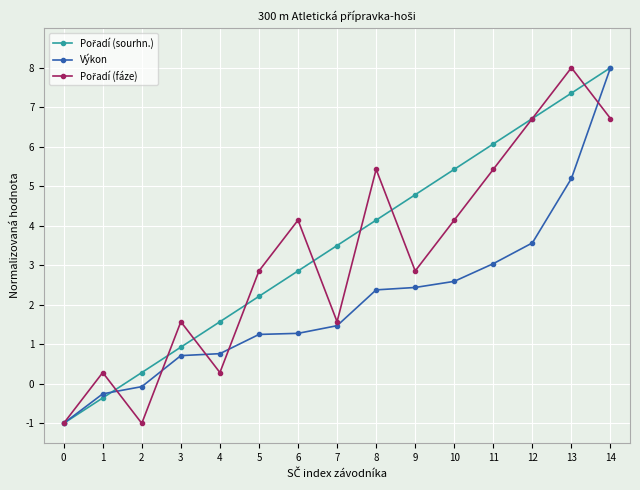

What is the sum of all Výkon values?

31.4